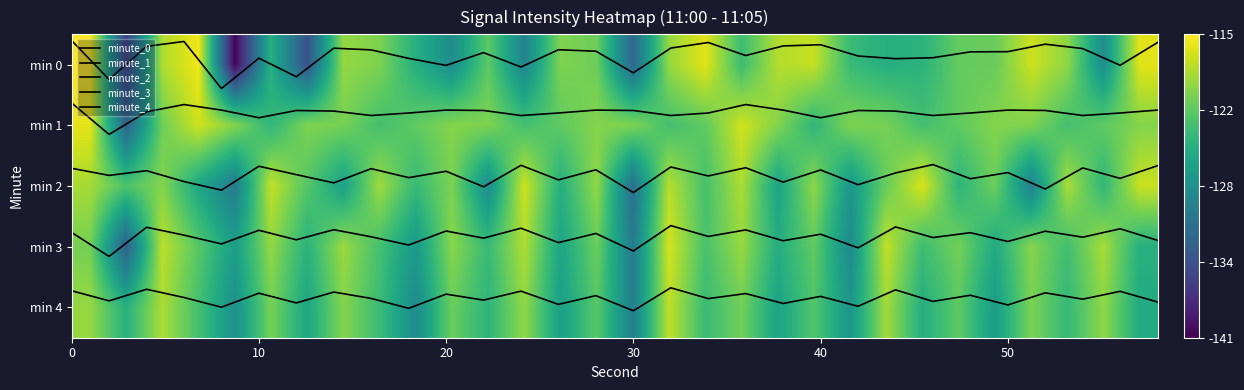

Is the value of minute_4 at 24 greater than the value of minute_3 at 23?

Yes